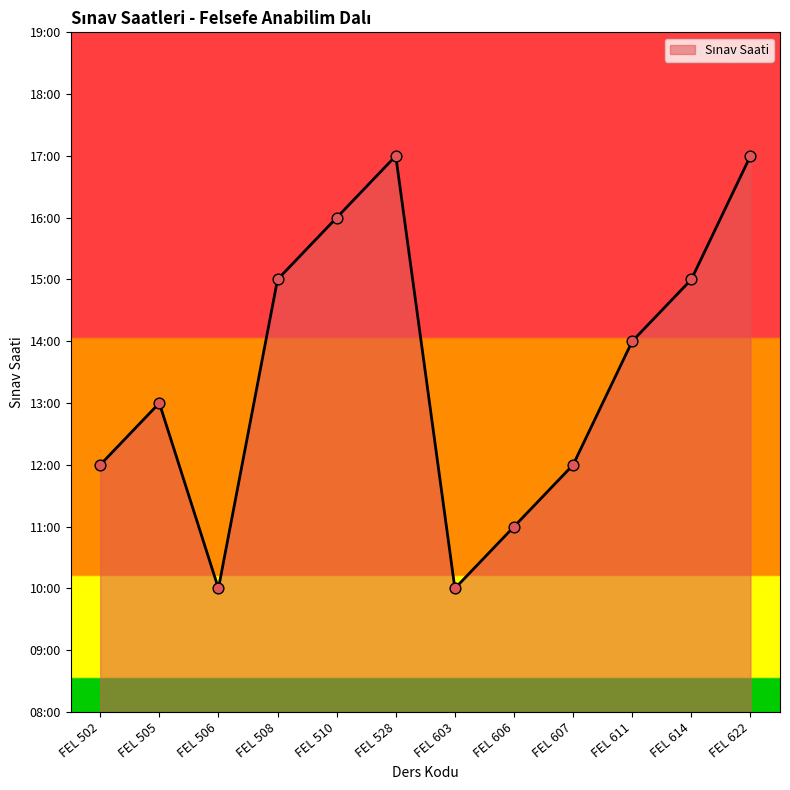

What is the ratio of the value at FEL 528 to the value at FEL 603?

1.7